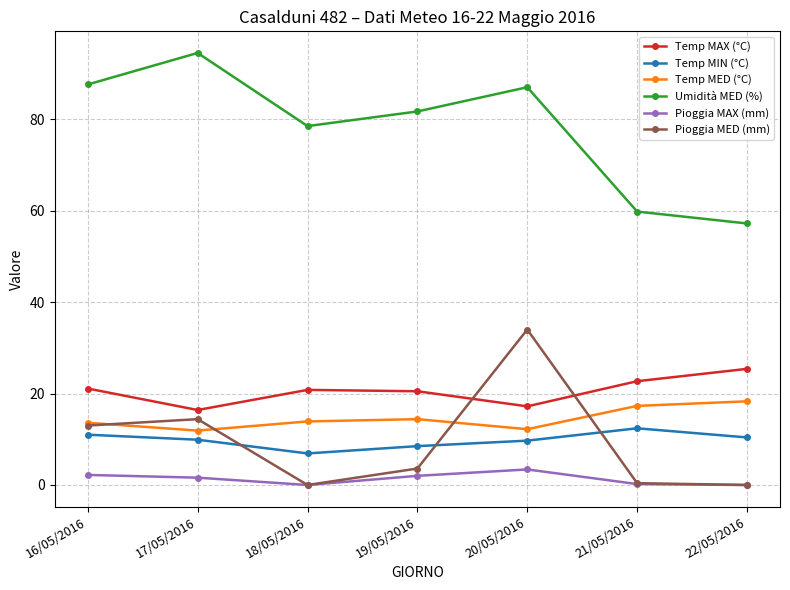

Rank the series by their maximum value, from highest to lowest.

Umidità MED (%), Pioggia MED (mm), Temp MAX (°C), Temp MED (°C), Temp MIN (°C), Pioggia MAX (mm)